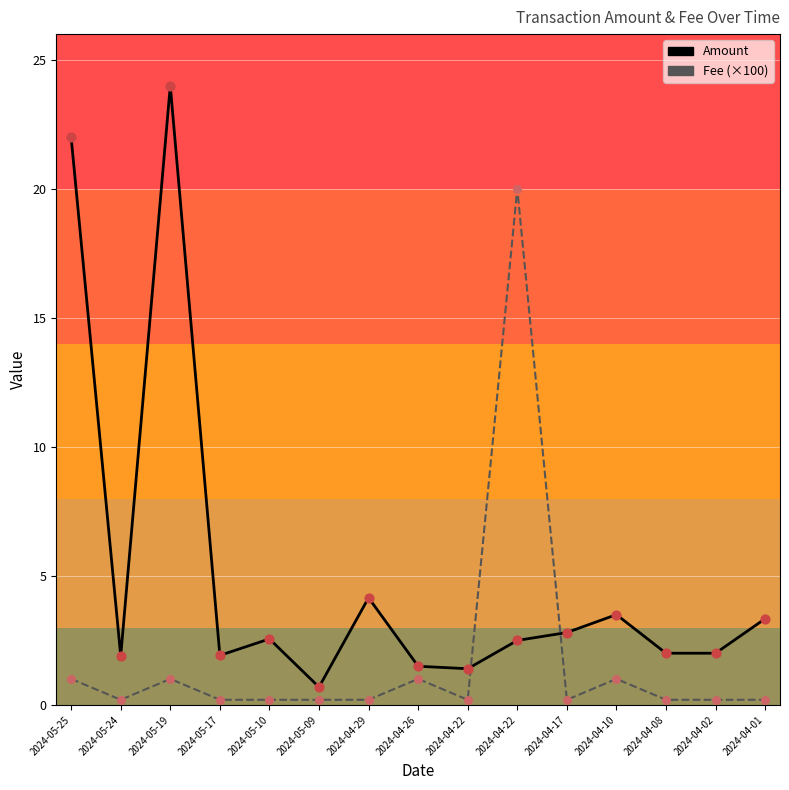

What are all the series names shown in the legend?

Amount, Fee (×100)